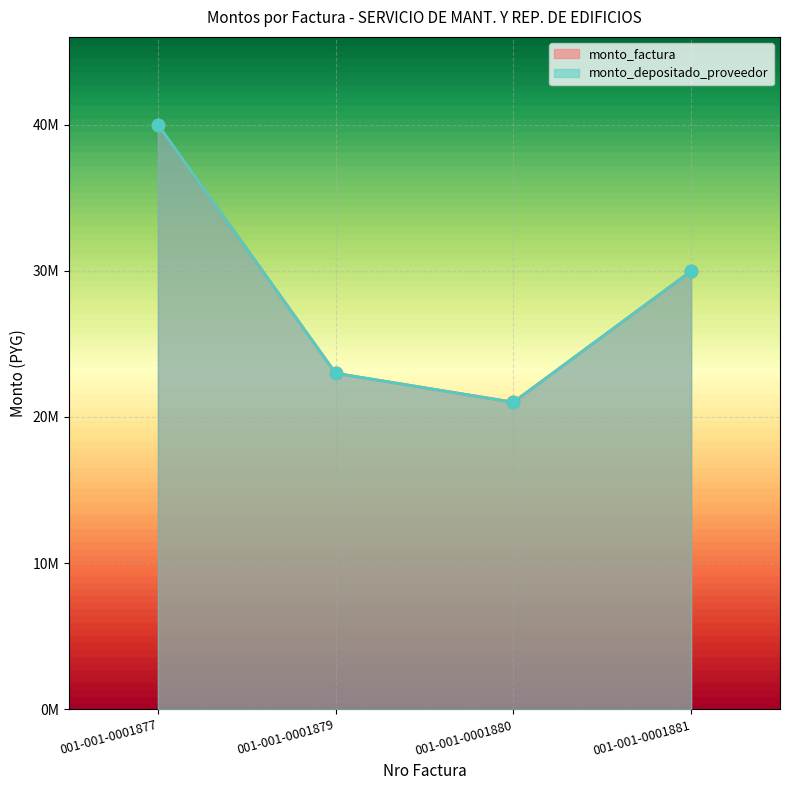

Which series reaches the minimum Y coordinate?

monto_factura